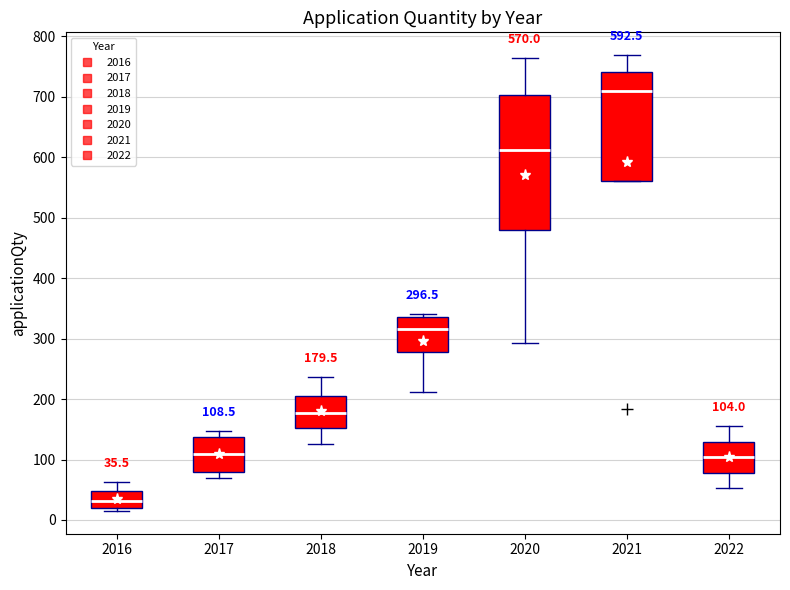

Which box's median line is the highest?

2021